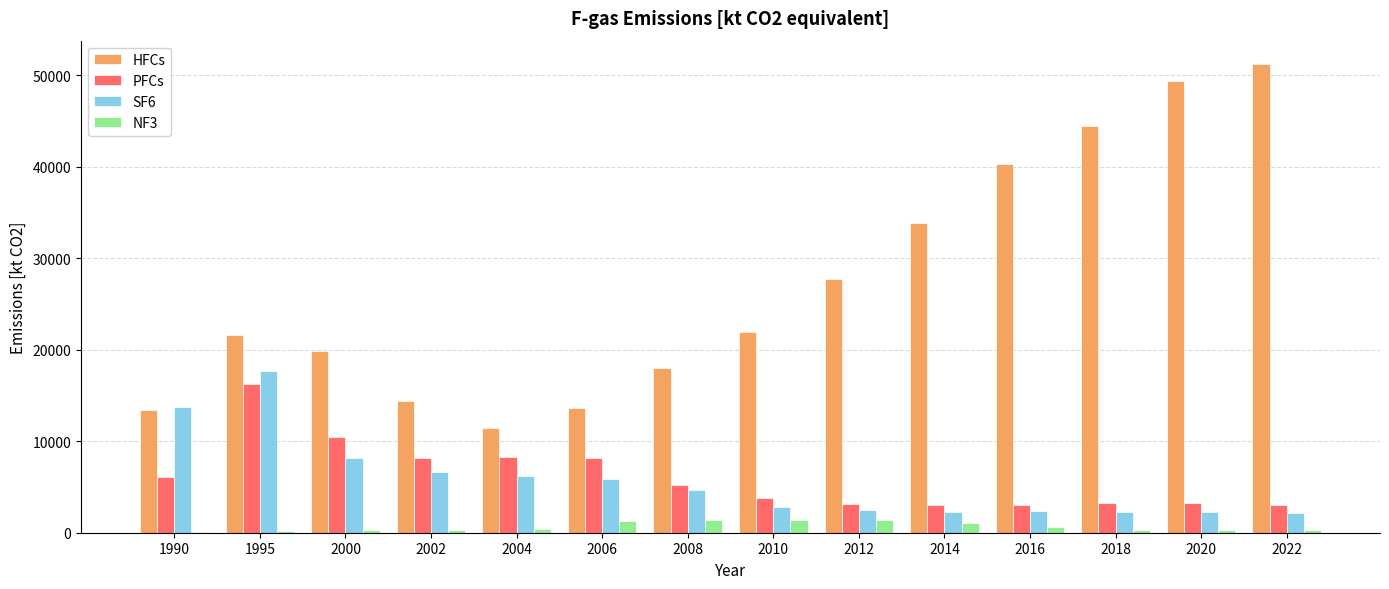

Is it true that HFCs equals 20190.0 at 2014?

False